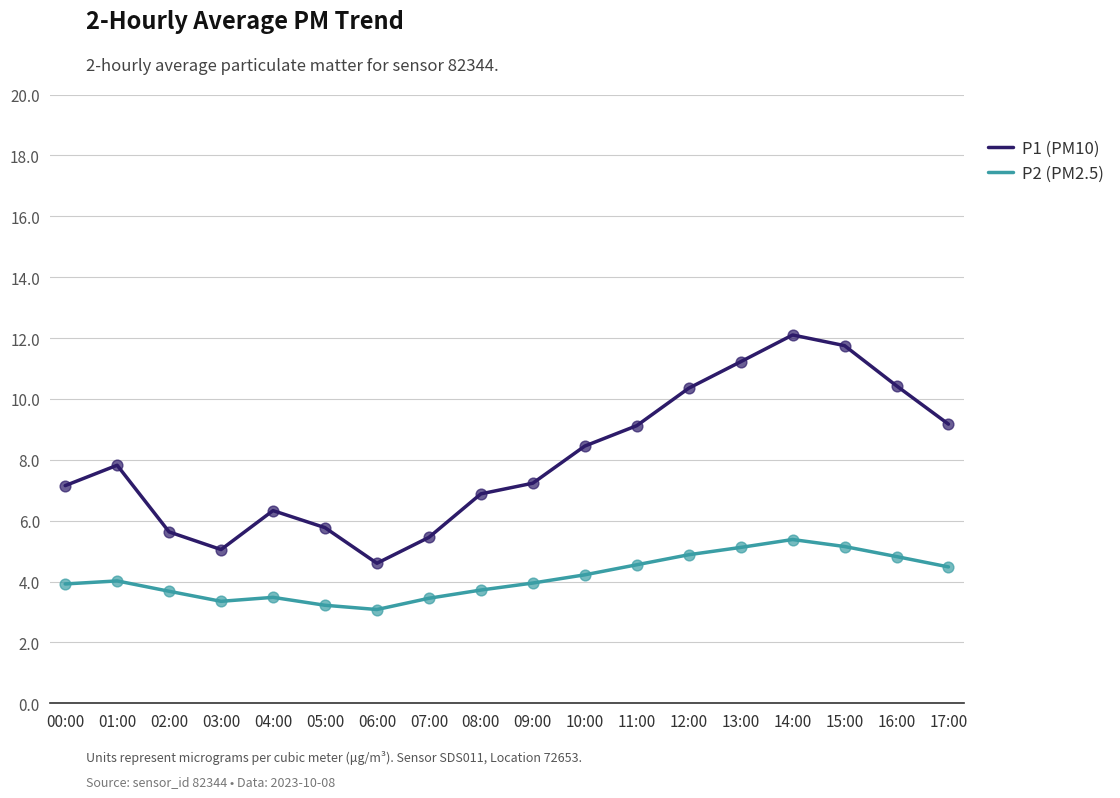

What is the difference between the highest and lowest values at 16:00?

5.6